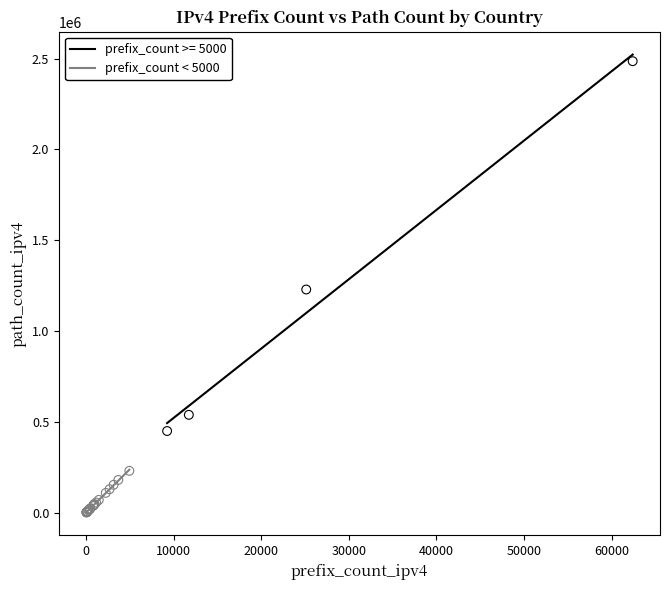

Which series reaches the maximum Y coordinate?

prefix_count >= 5000